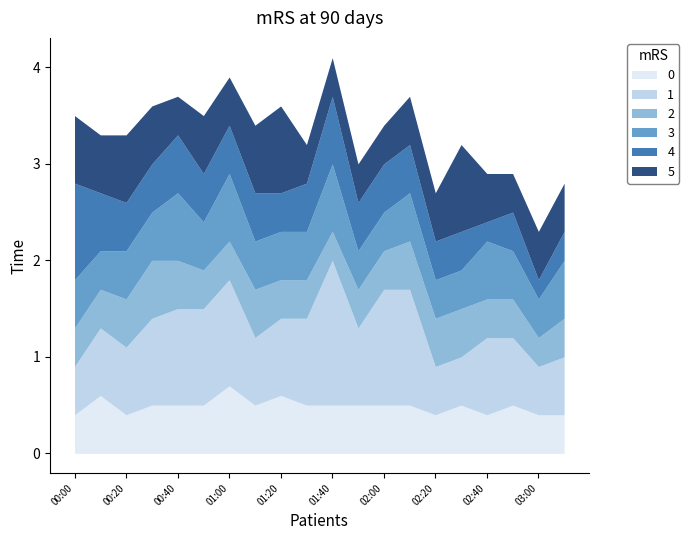

What is the maximum value for 0?

0.7